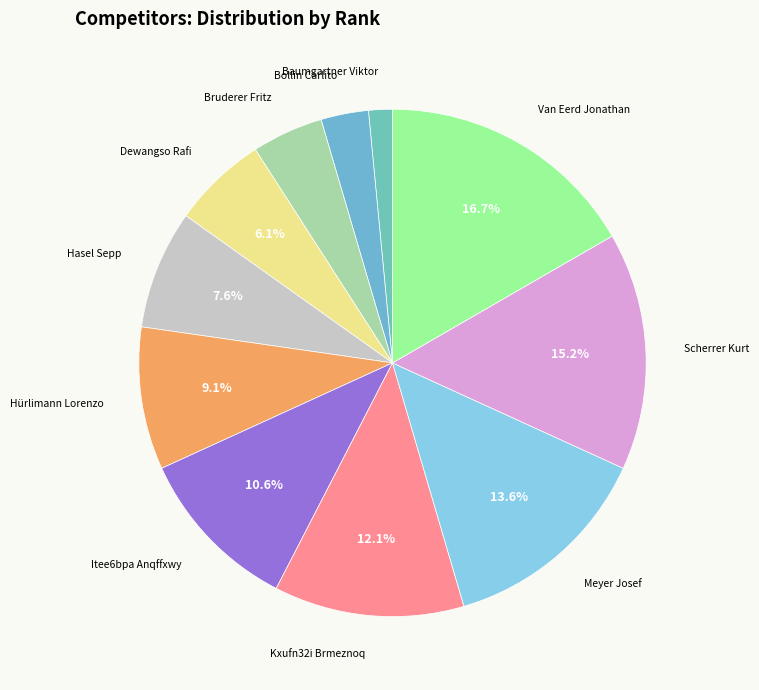

Count the number of slices in the pie.

11